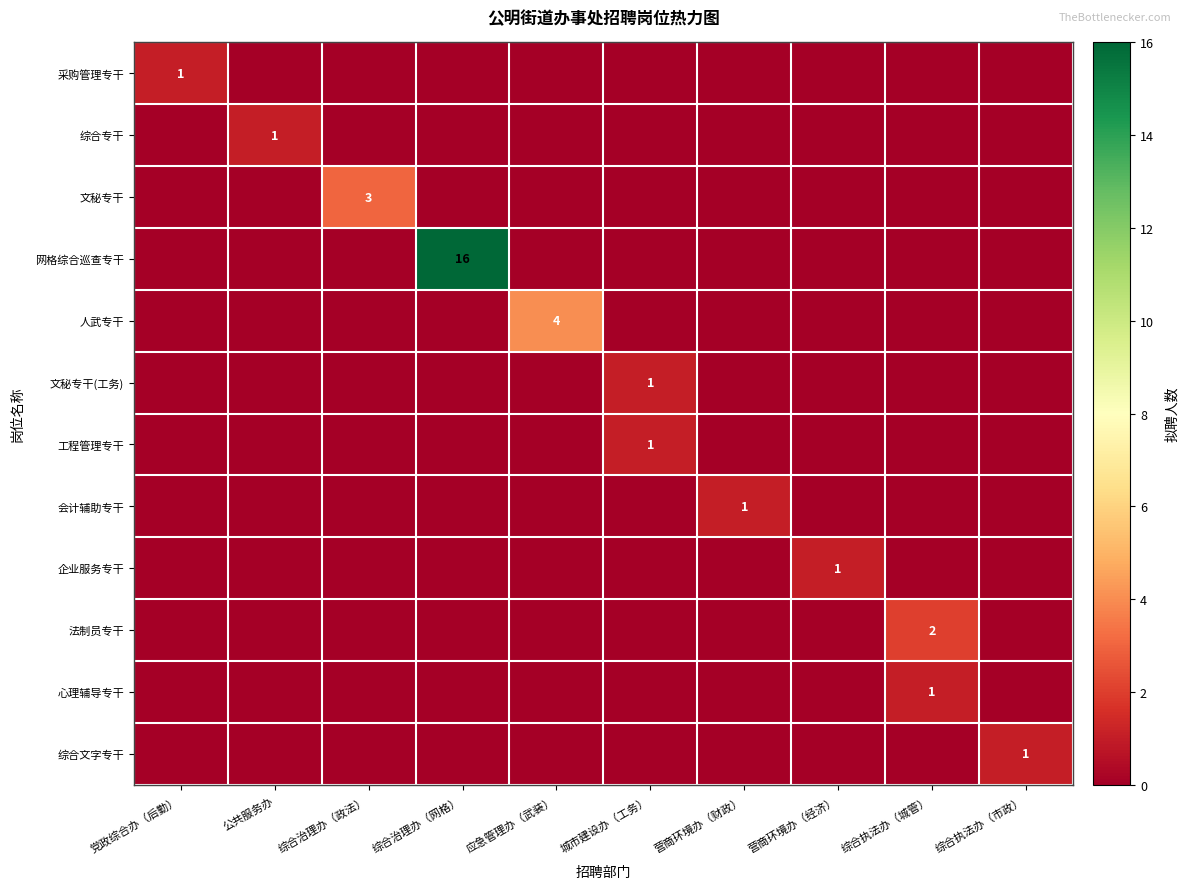

What is the total value across all series at 综合执法办（市政）?

1